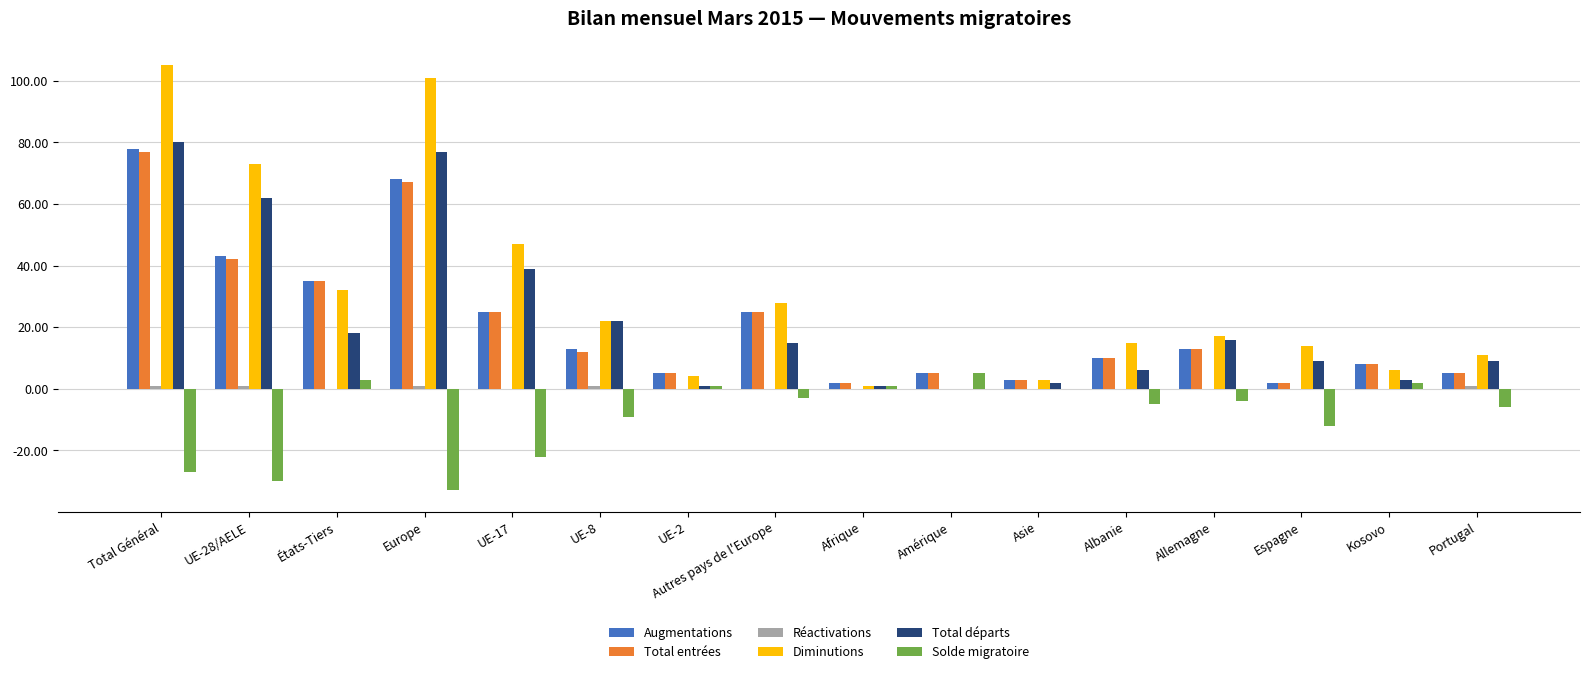

Which category has the highest value across all series?

Total Général